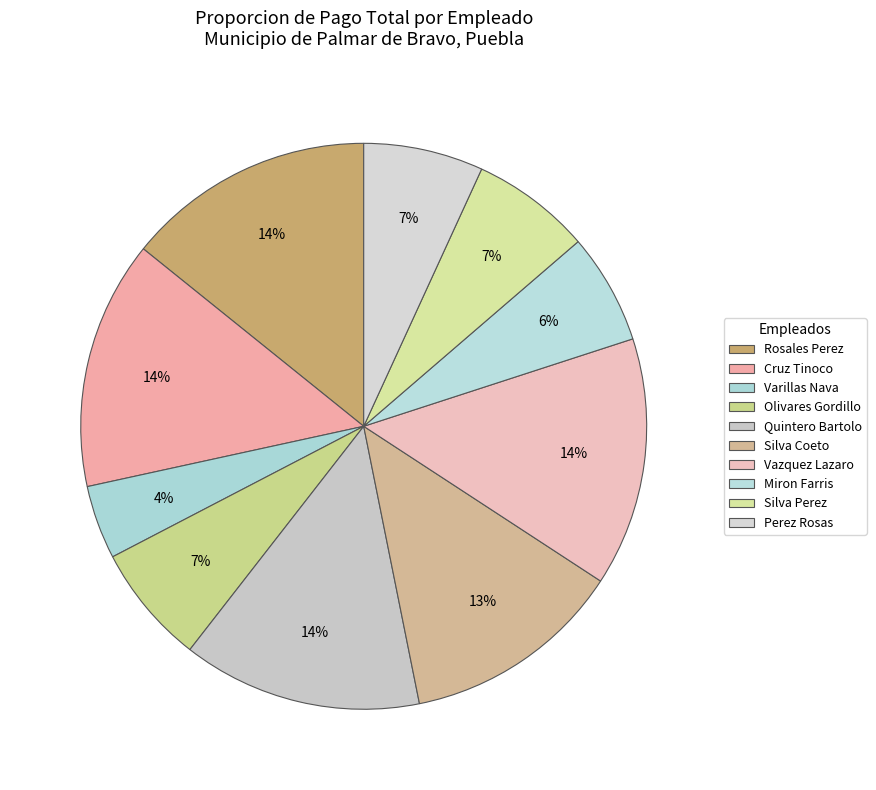

How many segments does this pie chart have?

10